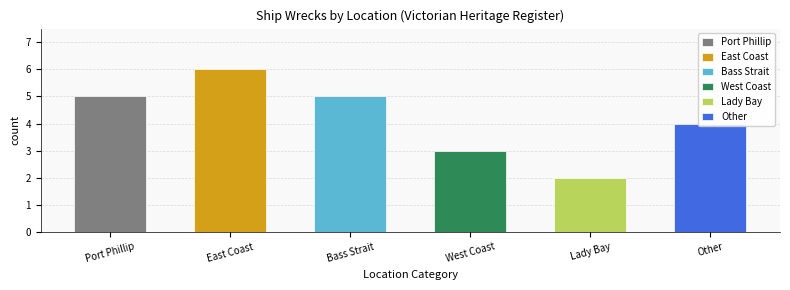

What is the greatest value displayed?

6